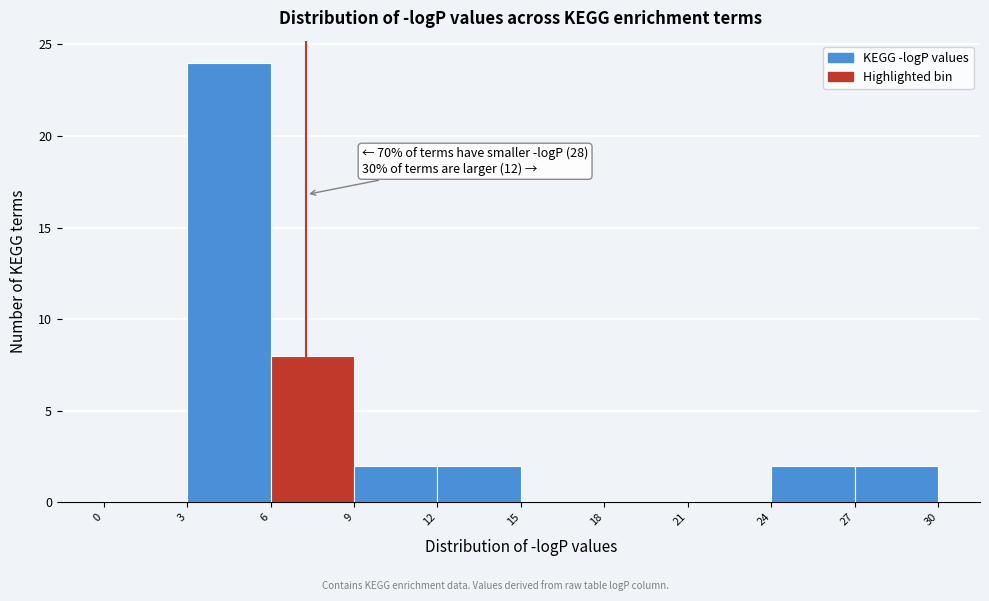

Which range on the x-axis has the tallest bar?

3 to 6